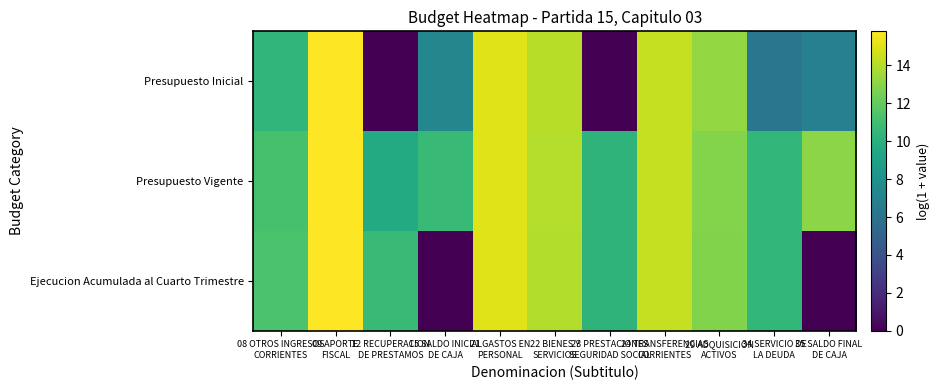

Rank the series by their maximum value, from lowest to highest.

Ejecucion Acumulada al Cuarto Trimestre, Presupuesto Inicial, Presupuesto Vigente